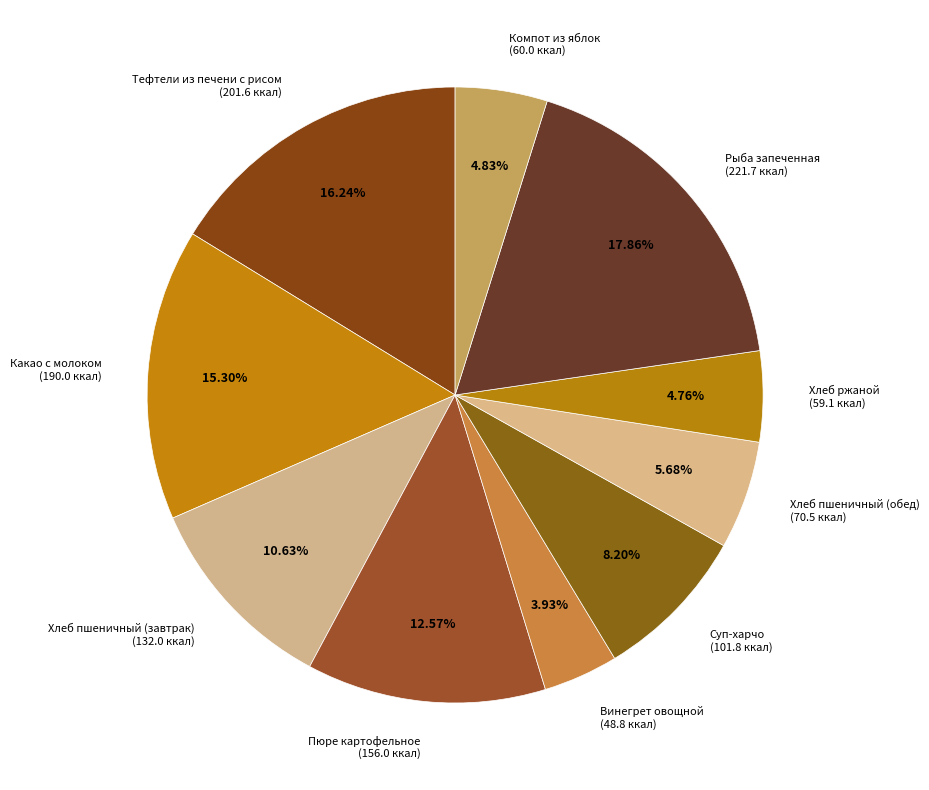

How many segments does this pie chart have?

10